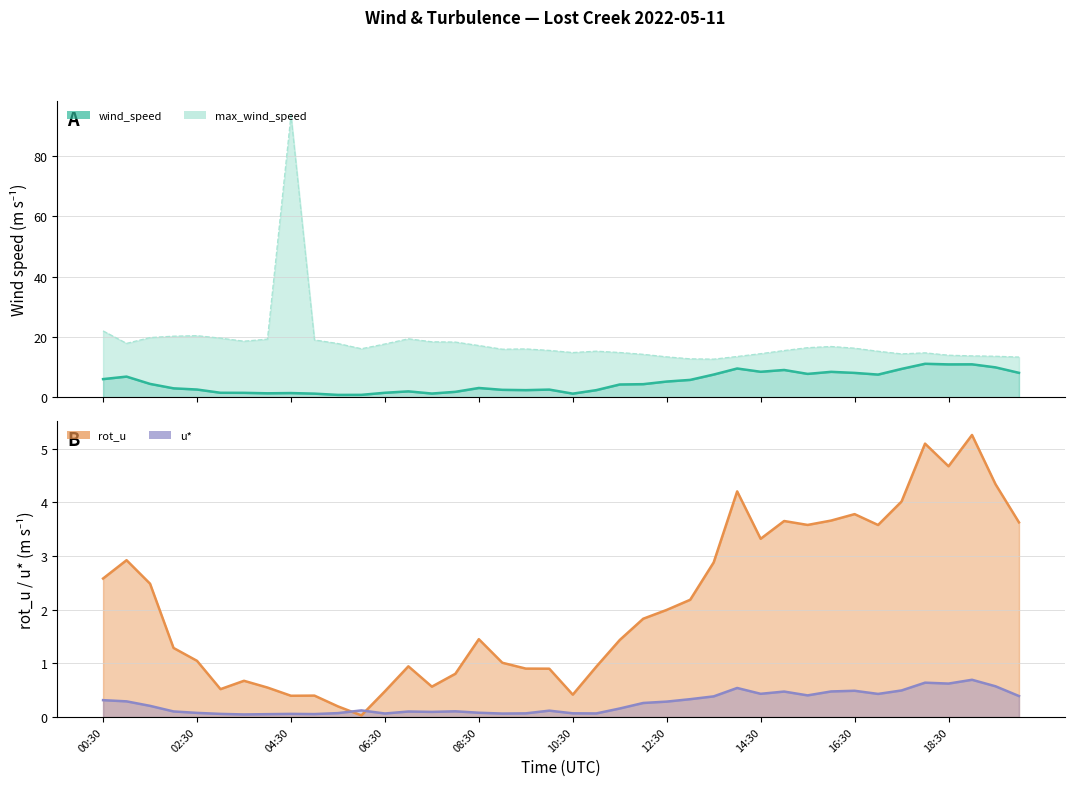

Which series has the largest range (max minus min)?

max_wind_speed